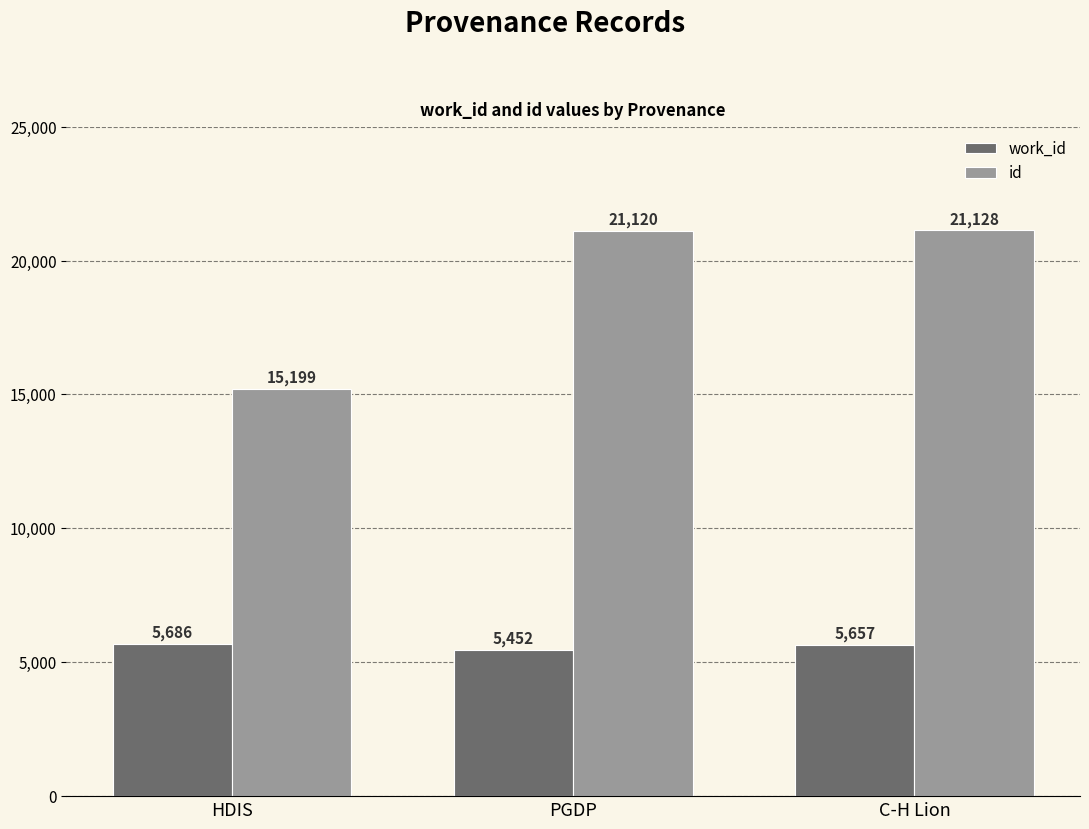

At PGDP, list the series in order from largest to smallest.

id, work_id